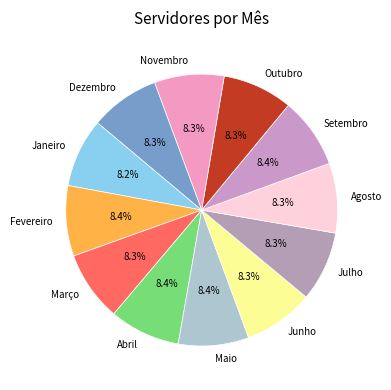

To the nearest percent, what is the average slice percentage?

8%